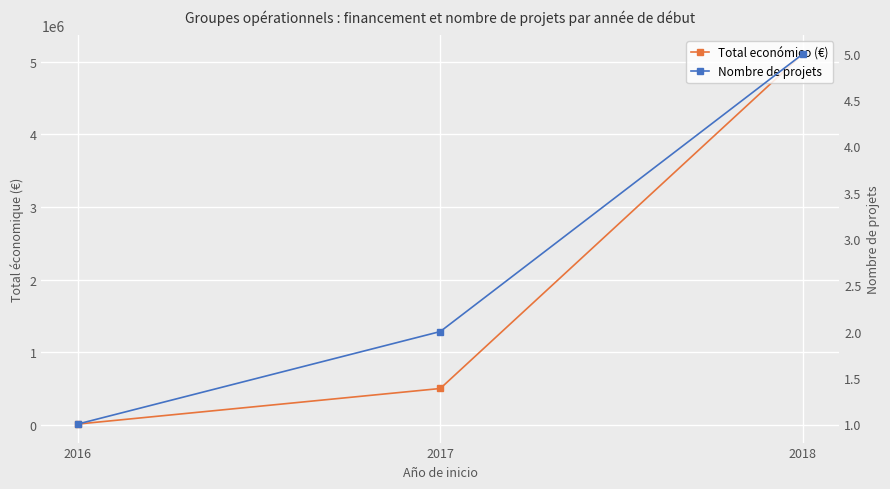

Reading left to right, transcribe all the data shown in this chart.

Total económico (€): 7980	498483	5110712
Nombre de projets: 1	2	5